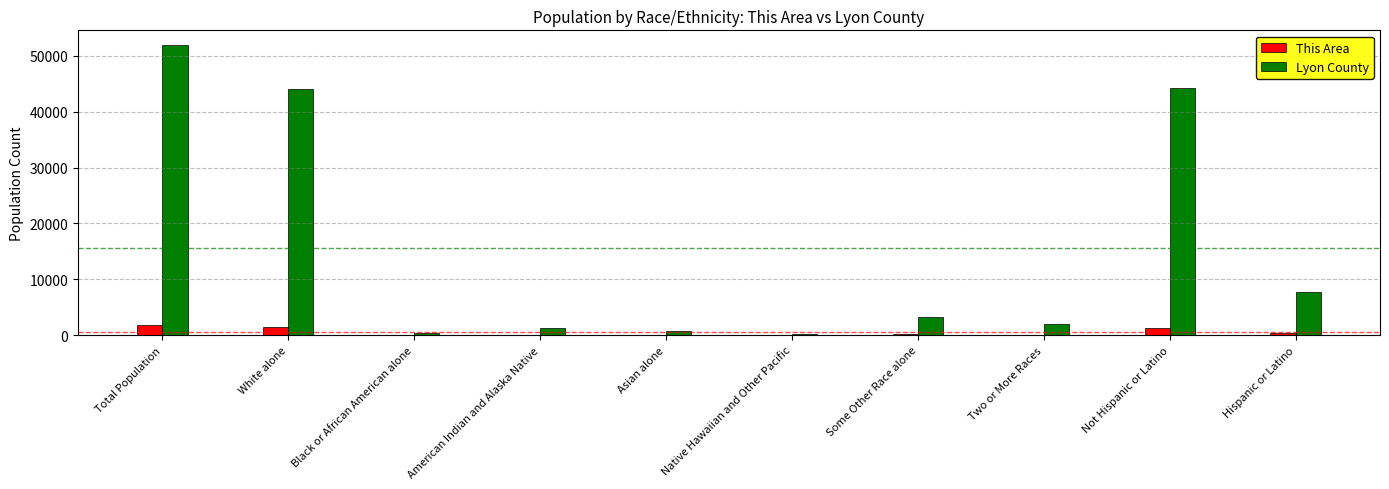

Where does the This Area series first go above 164?

Total Population